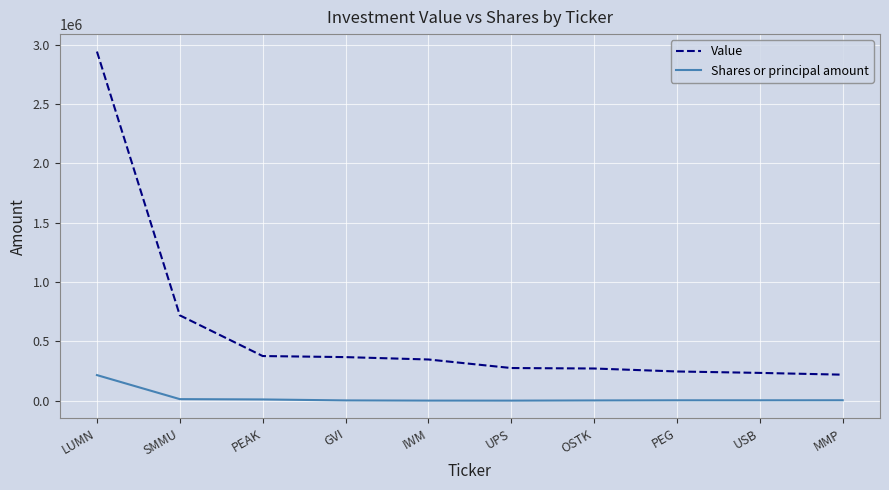

True or false: Shares or principal amount and Value intersect in this chart.

False